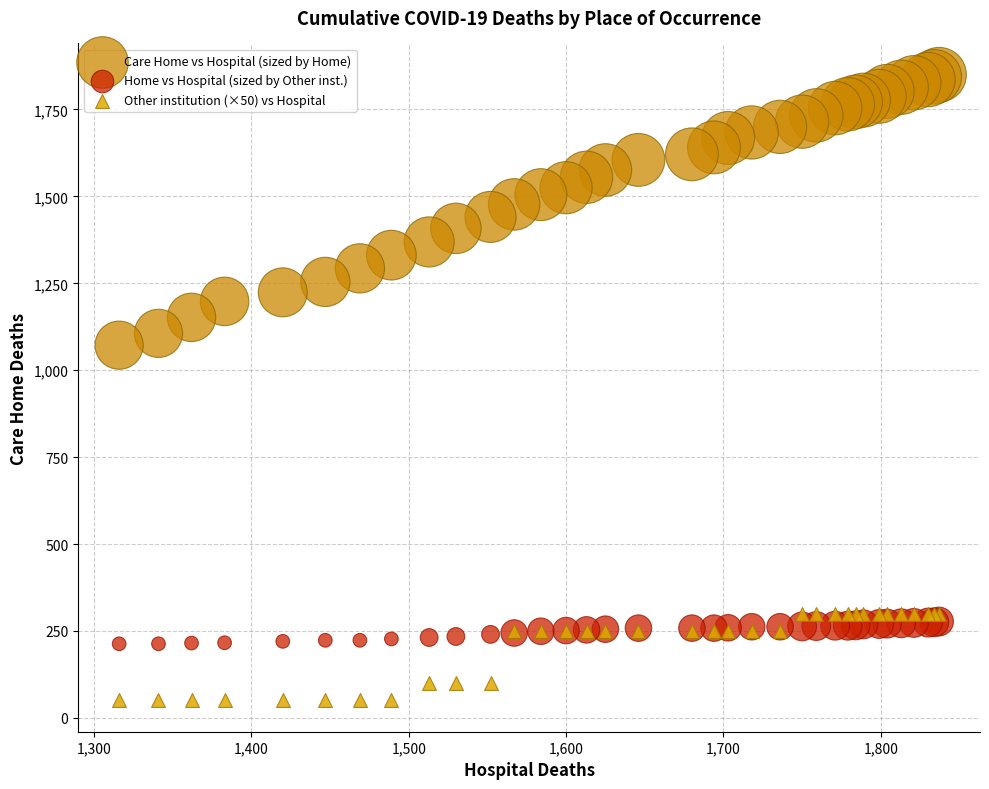

Across all series, what Y value is closest to 950?

1072